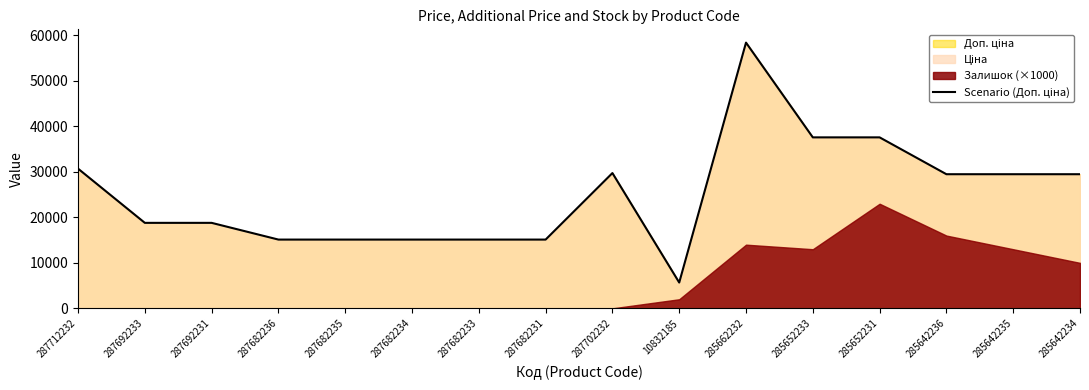

How many interior local peaks (higher than both neighbors) does the data have?

2